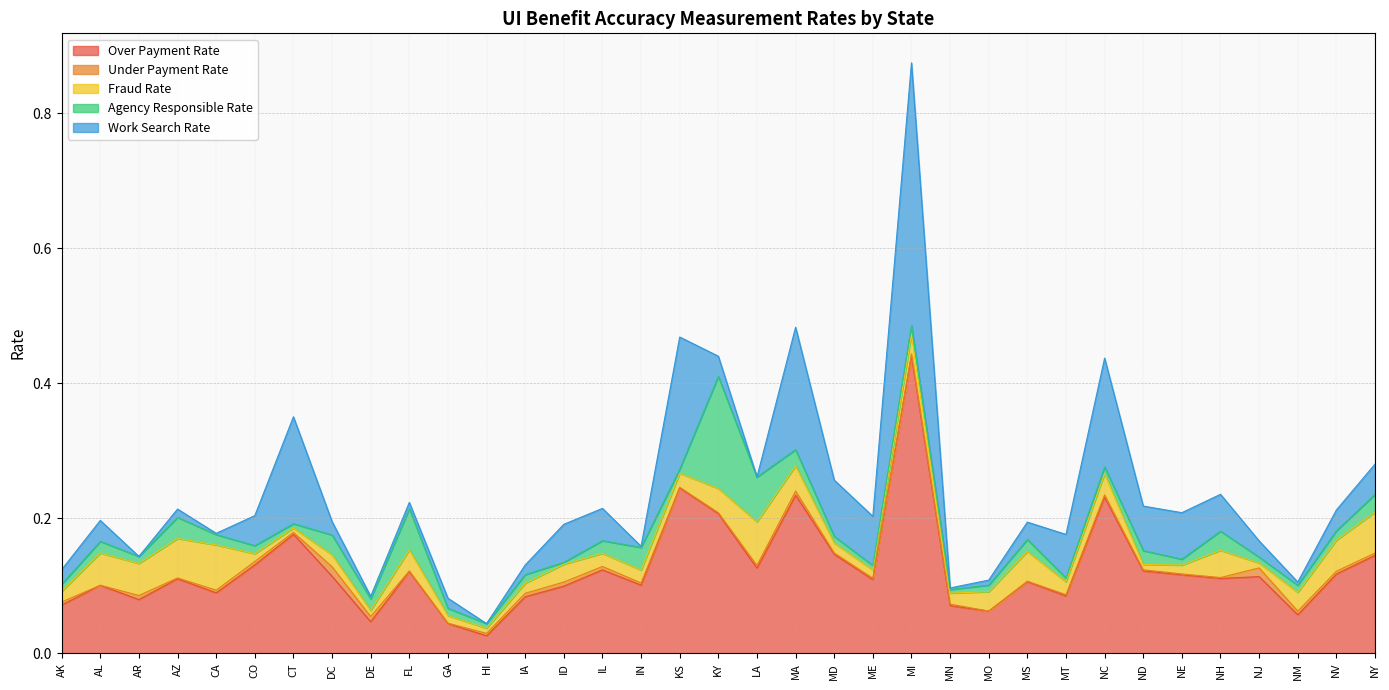

At which category does the chart reach its peak across all series?

MI